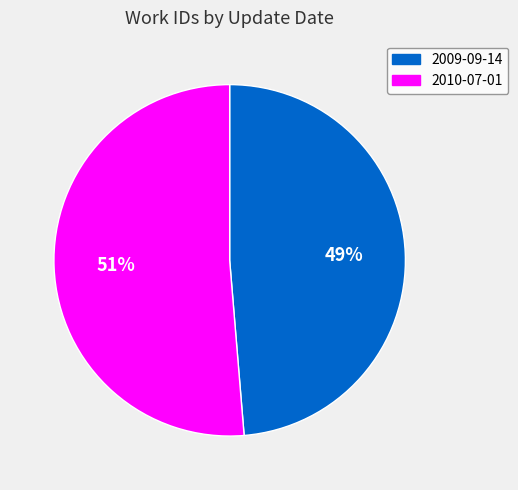

Between 2010-07-01 and 2009-09-14, which is larger?

2010-07-01